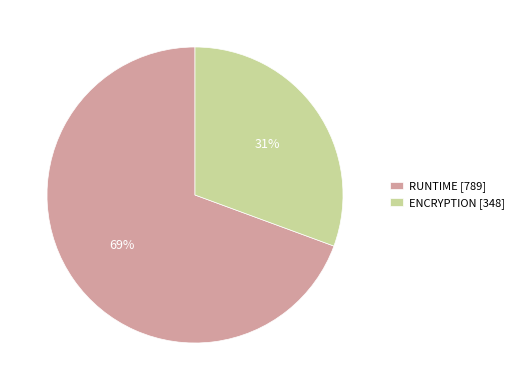

Rank the categories by value from lowest to highest.

ENCRYPTION, RUNTIME